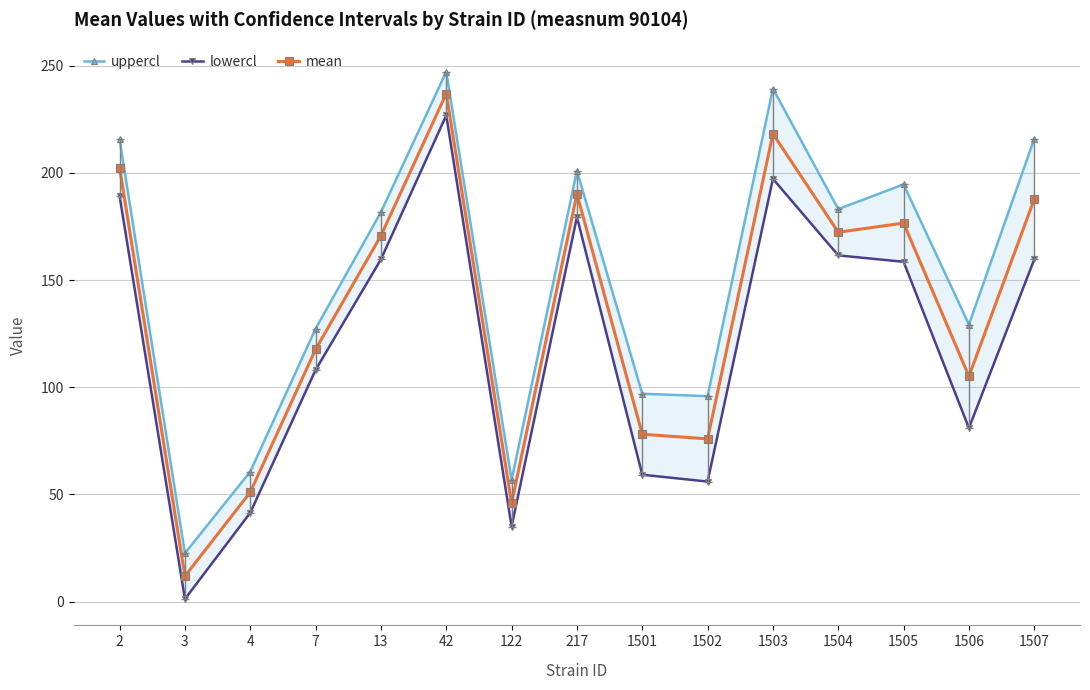

What is the average value of the mean series?

136.1